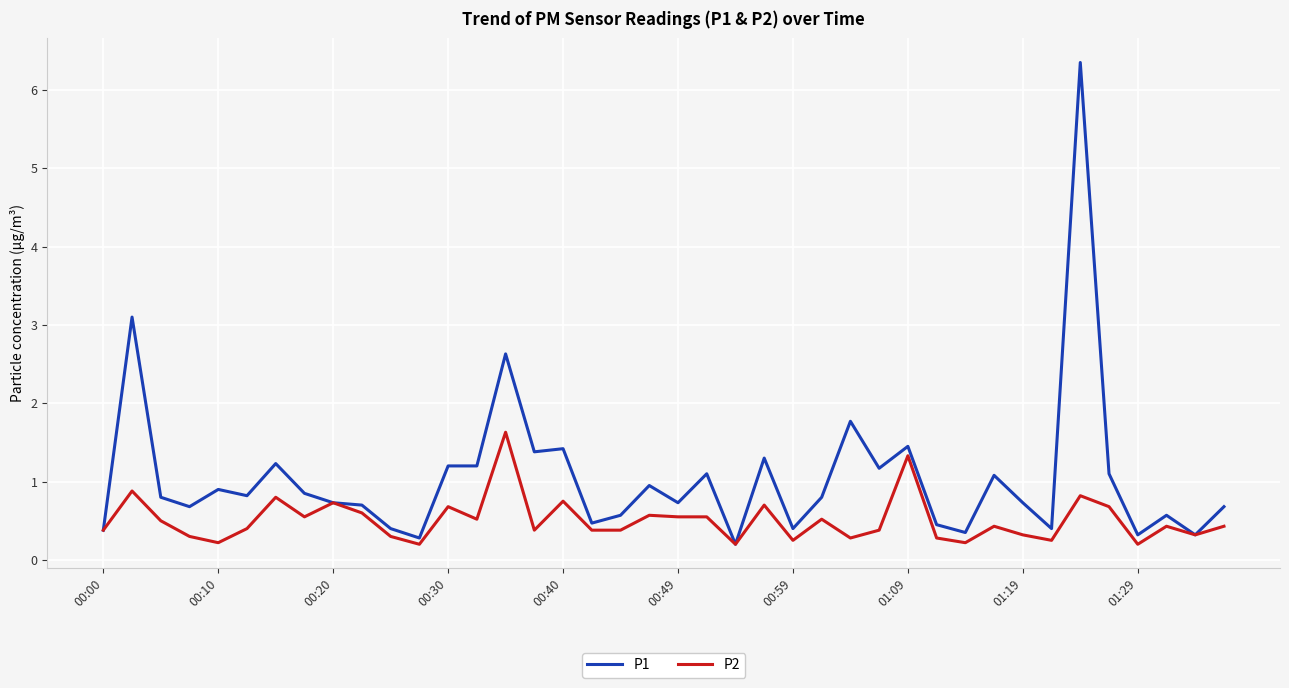

What is the maximum value for P2?

1.6